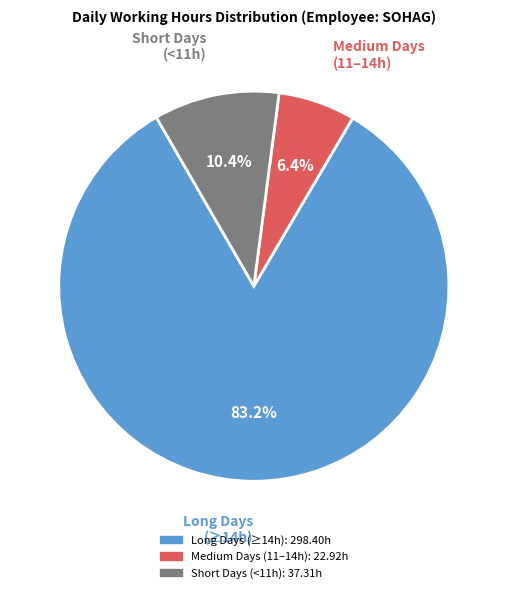

To the nearest percent, what is the difference between the largest and smallest slice percentages?

77%